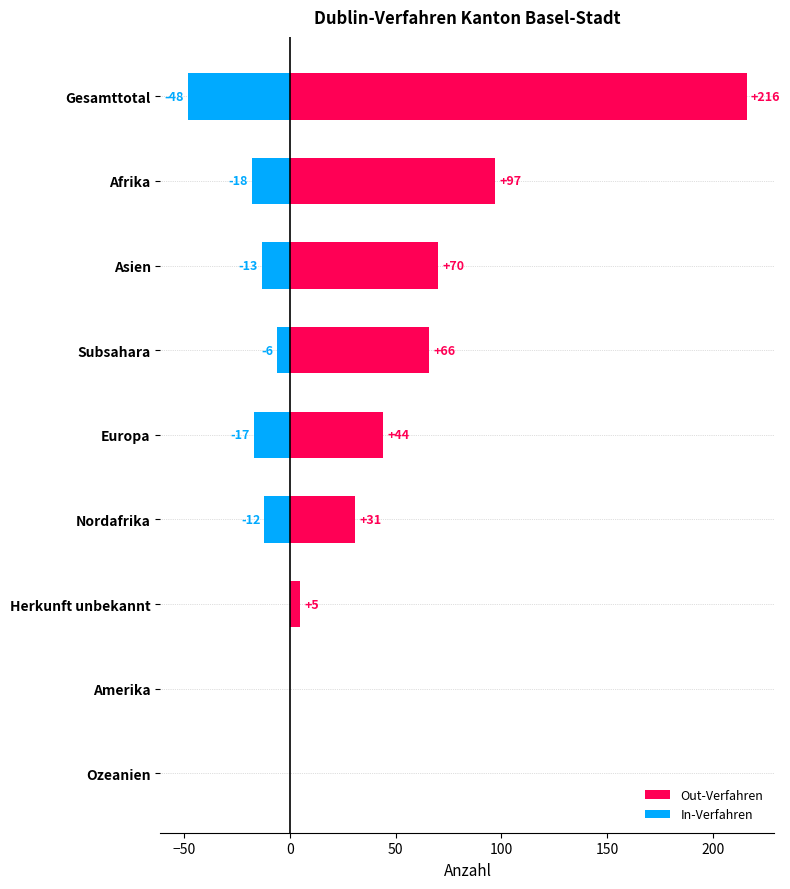

Which series has the largest range (max minus min)?

Out-Verfahren